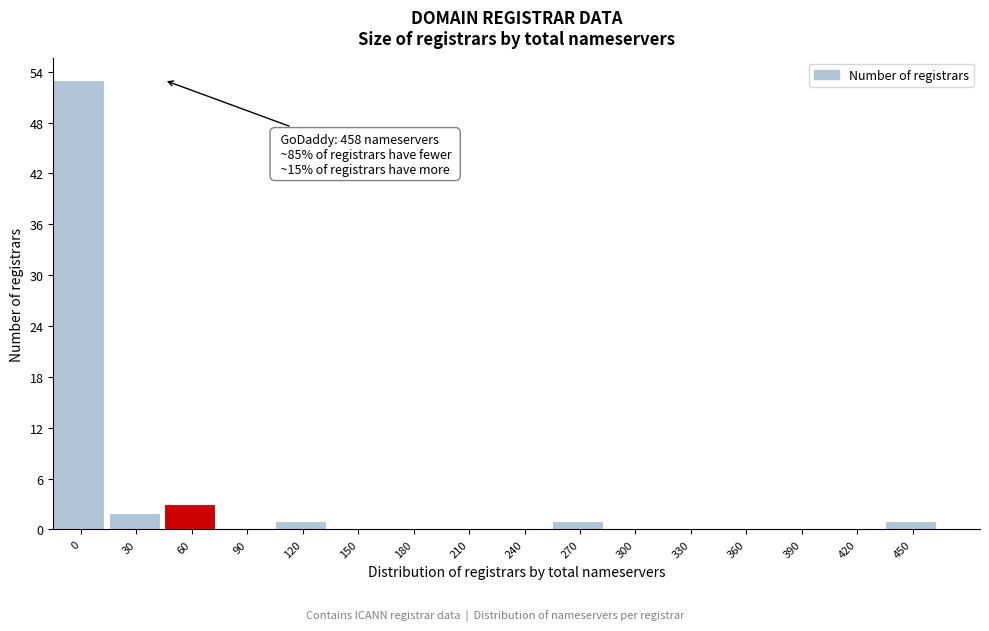

Reading right to left, extract all data points from this chart.

450=1	420=0	390=0	360=0	330=0	300=0	270=1	240=0	210=0	180=0	150=0	120=1	90=0	60=3	30=2	0=53